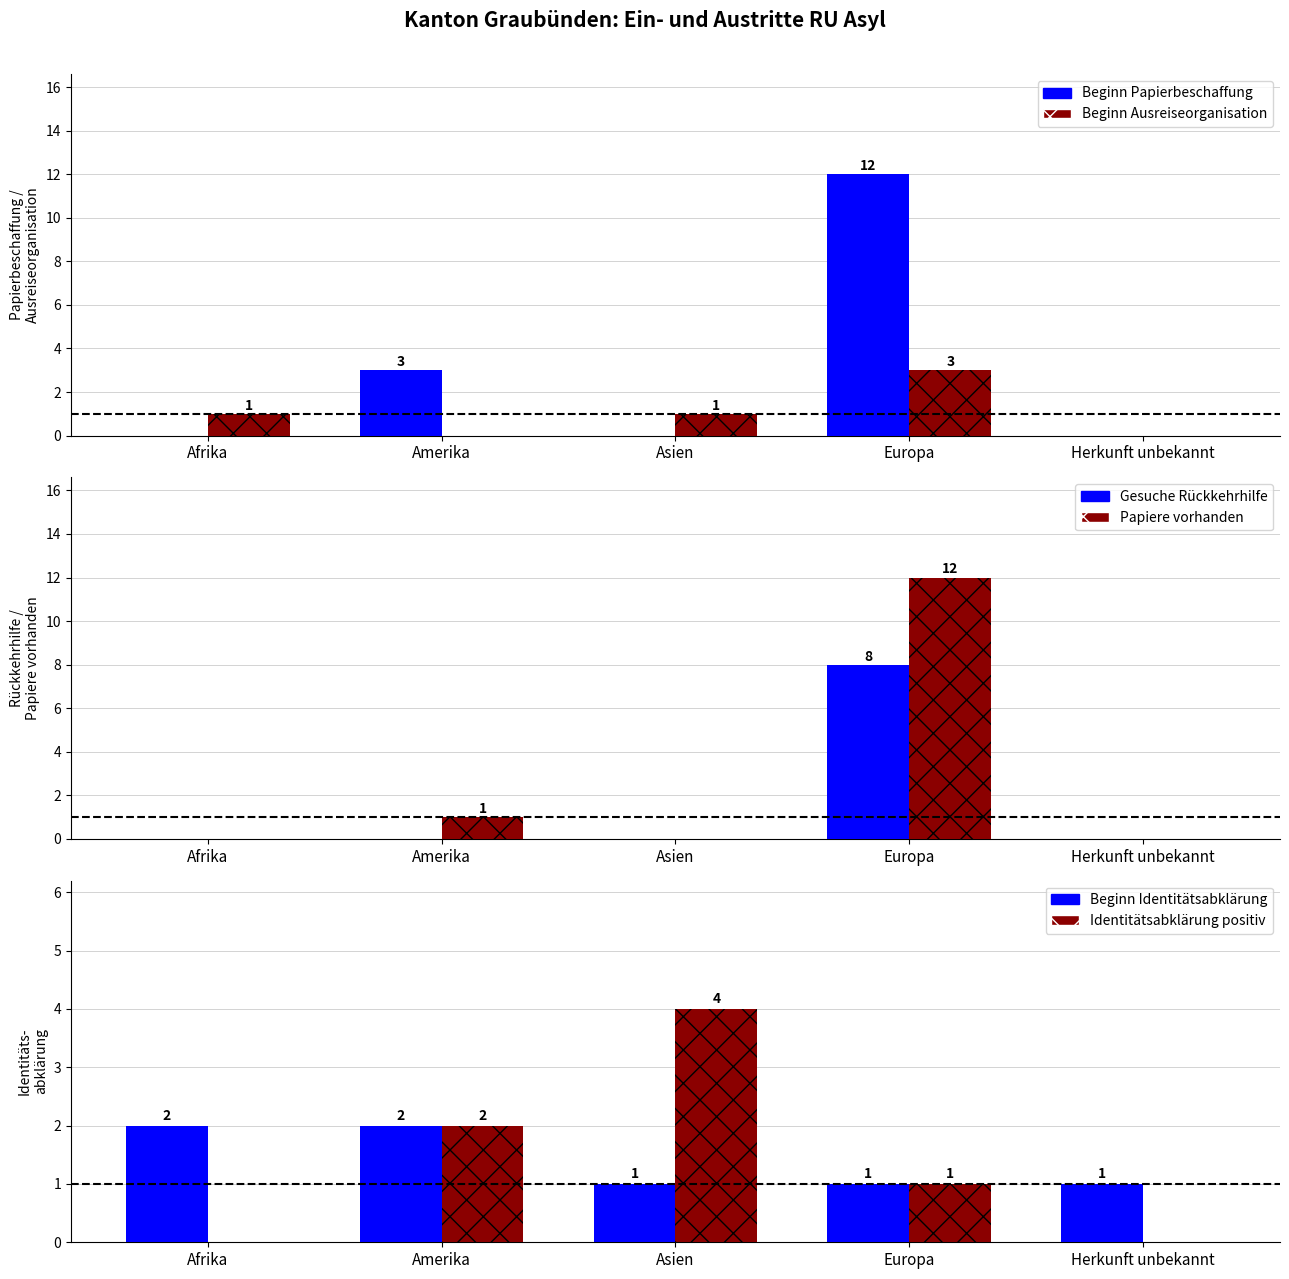

Which series has the largest total across all categories?

Beginn Papierbeschaffung